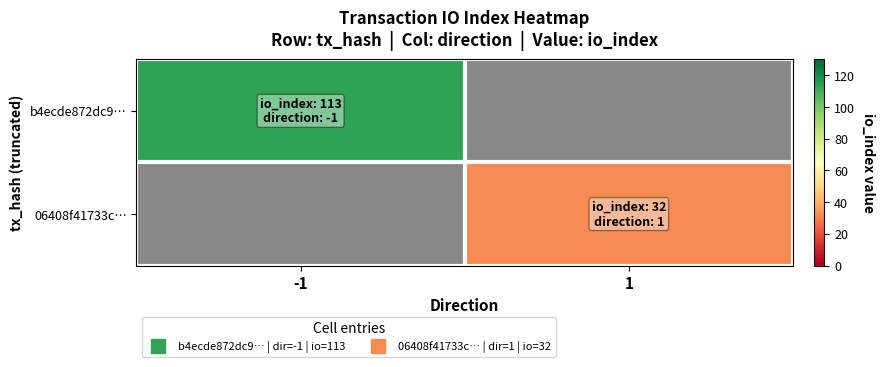

Count the number of categories in the chart.

2